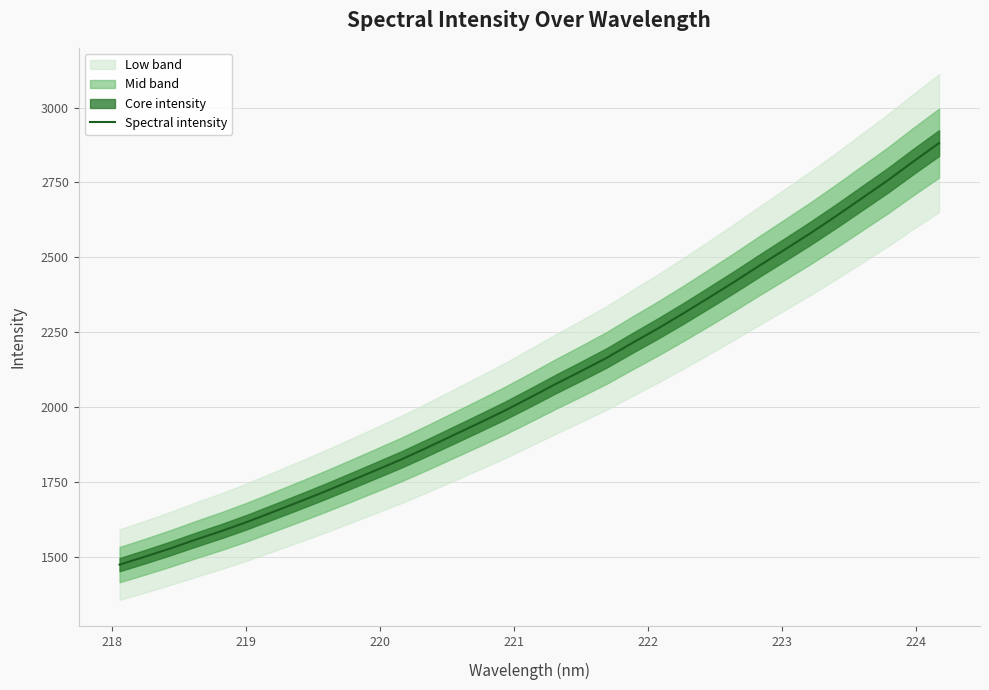

What is the minimum value for Spectral intensity?

1472.9